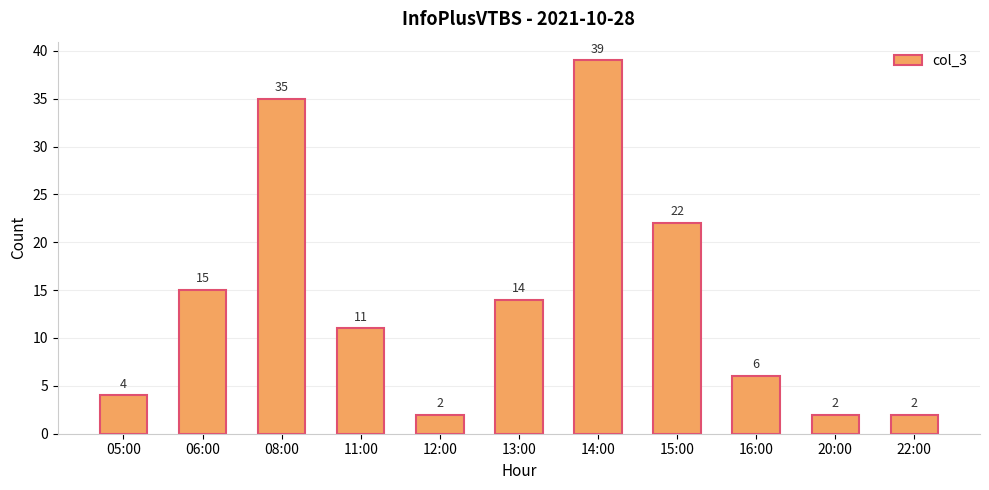

The chart shows a value of 2 at 20:00. True or false?

True